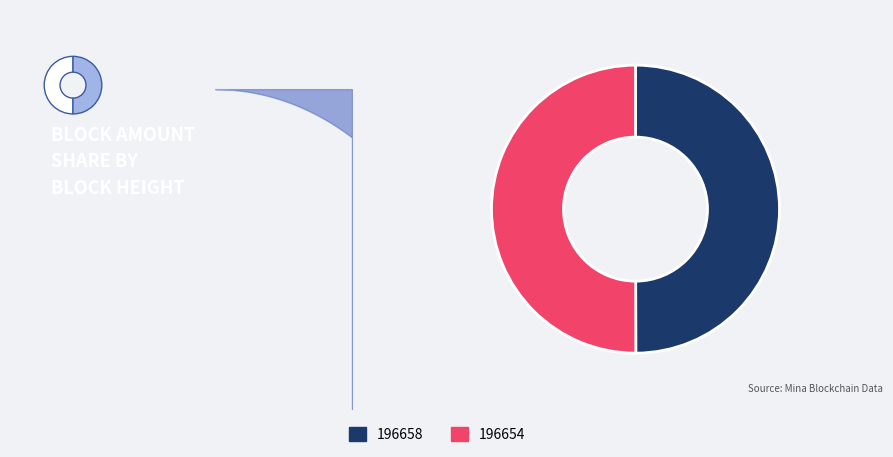

Rank the categories by value from highest to lowest.

196654, 196658